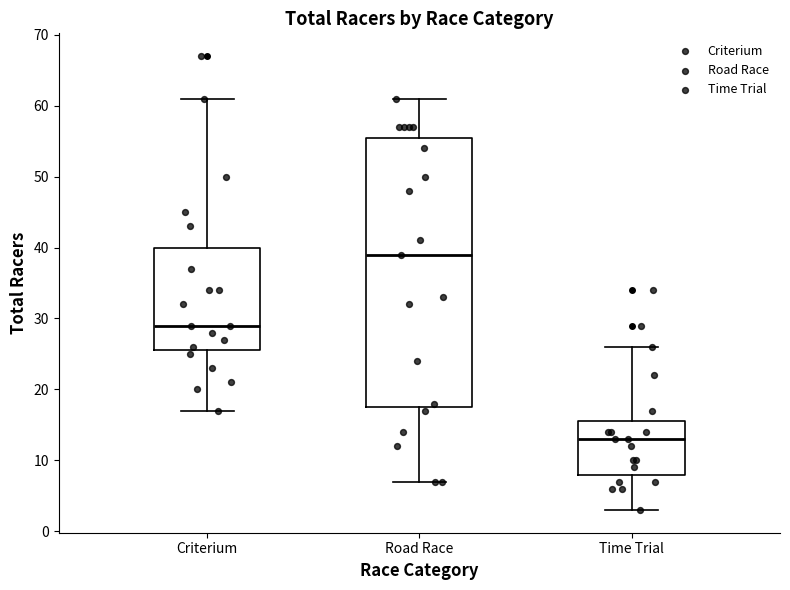

Comparing the boxes themselves (not the whiskers), which one is the tallest?

Road Race